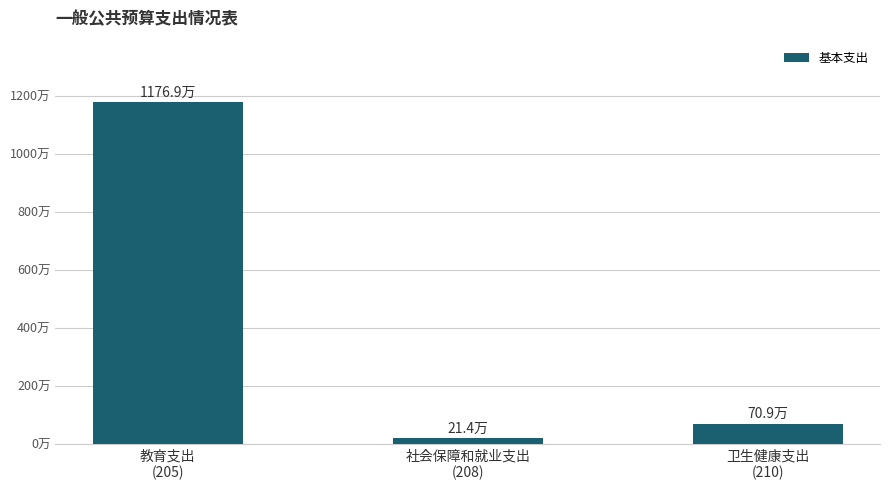

Are the bars horizontal?

No